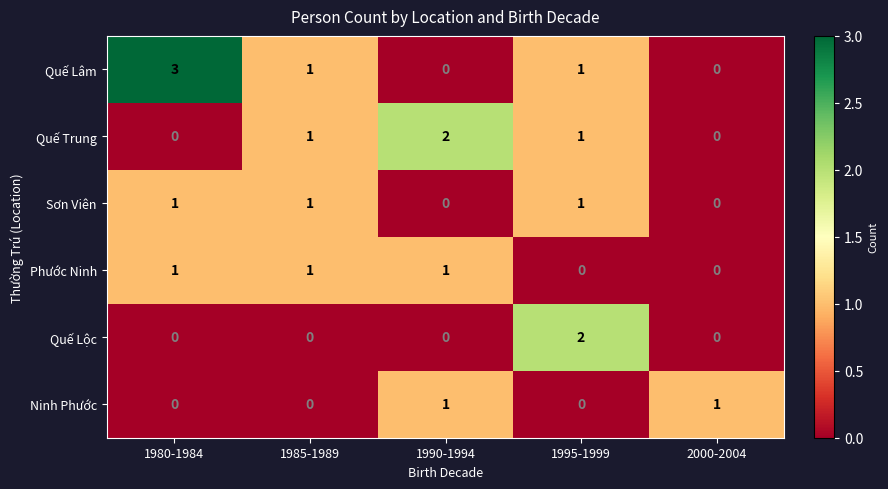

Count the number of categories in the chart.

5